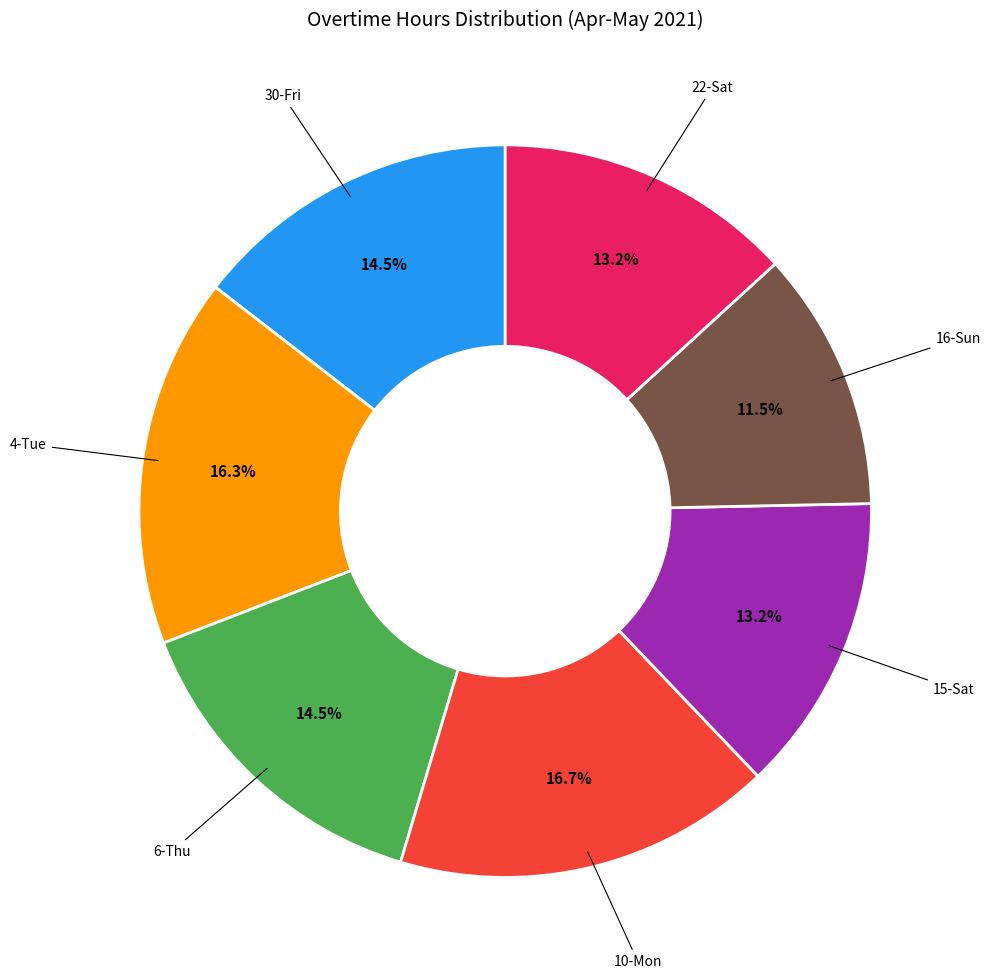

Is there any slice that represents more than half of the pie?

No